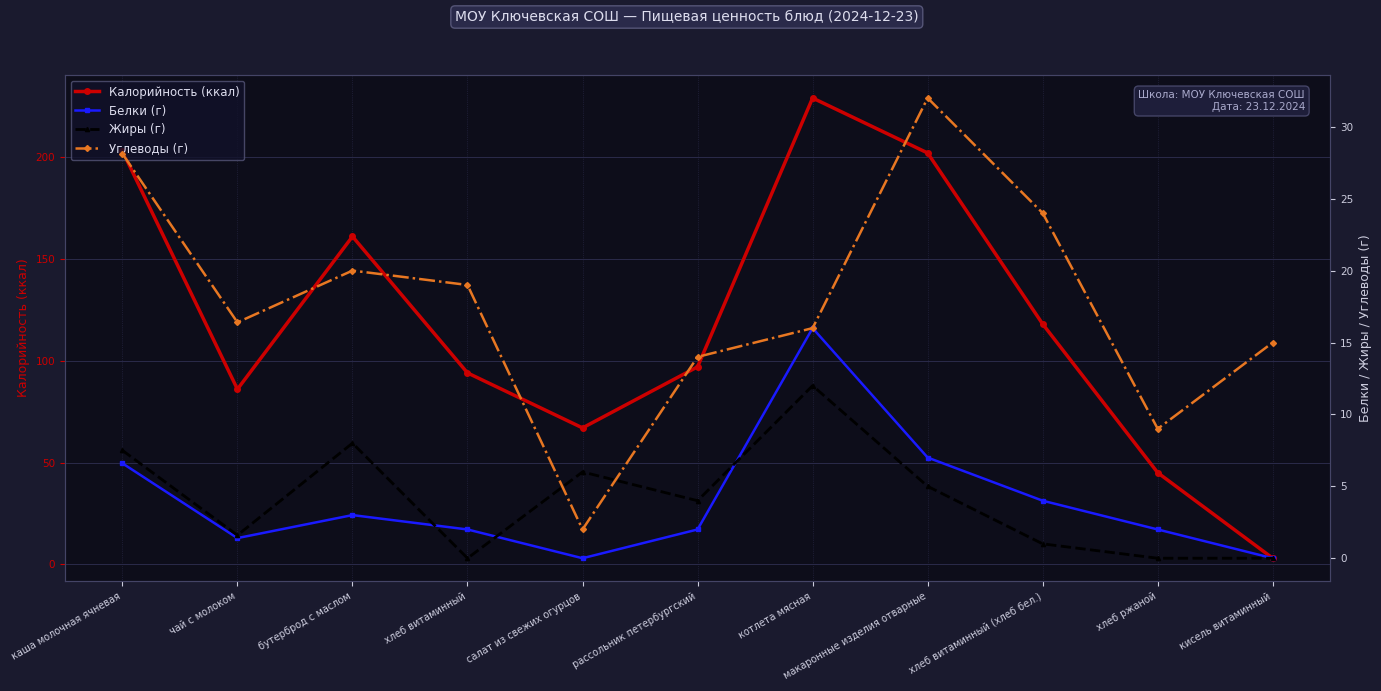

Reading left to right, extract all data points from this chart.

Калорийность (ккал): каша молочная ячневая=203.0	чай с молоком=86.0	бутерброд с маслом=161.0	хлеб витаминный=94.0	салат из свежих огурцов=67.0	рассольник петербургский=97.0	котлета мясная=229.0	макаронные изделия отварные=202.0	хлеб витаминный (хлеб бел.)=118.0	хлеб ржаной=45.0	кисель витаминный=3.0
Белки (г): каша молочная ячневая=6.6	чай с молоком=1.4	бутерброд с маслом=3.0	хлеб витаминный=2.0	салат из свежих огурцов=0.0	рассольник петербургский=2.0	котлета мясная=16.0	макаронные изделия отварные=7.0	хлеб витаминный (хлеб бел.)=4.0	хлеб ржаной=2.0	кисель витаминный=0.0
Жиры (г): каша молочная ячневая=7.5	чай с молоком=1.6	бутерброд с маслом=8.0	хлеб витаминный=0.0	салат из свежих огурцов=6.0	рассольник петербургский=4.0	котлета мясная=12.0	макаронные изделия отварные=5.0	хлеб витаминный (хлеб бел.)=1.0	хлеб ржаной=0.0	кисель витаминный=0.0
Углеводы (г): каша молочная ячневая=28.1	чай с молоком=16.4	бутерброд с маслом=20.0	хлеб витаминный=19.0	салат из свежих огурцов=2.0	рассольник петербургский=14.0	котлета мясная=16.0	макаронные изделия отварные=32.0	хлеб витаминный (хлеб бел.)=24.0	хлеб ржаной=9.0	кисель витаминный=15.0